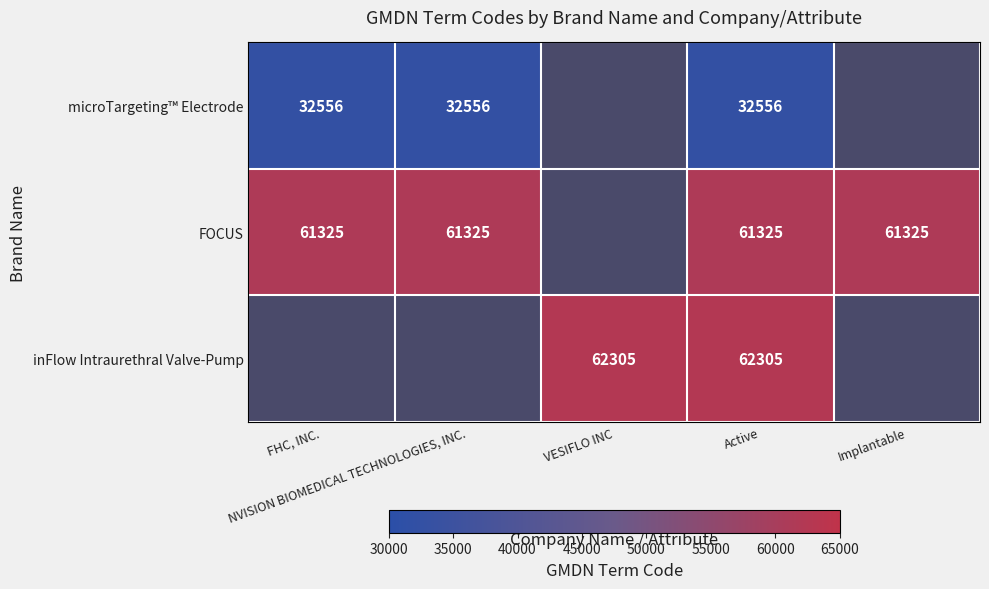

Rank the series by their maximum value, from lowest to highest.

microTargeting™ Electrode, FOCUS, inFlow Intraurethral Valve-Pump